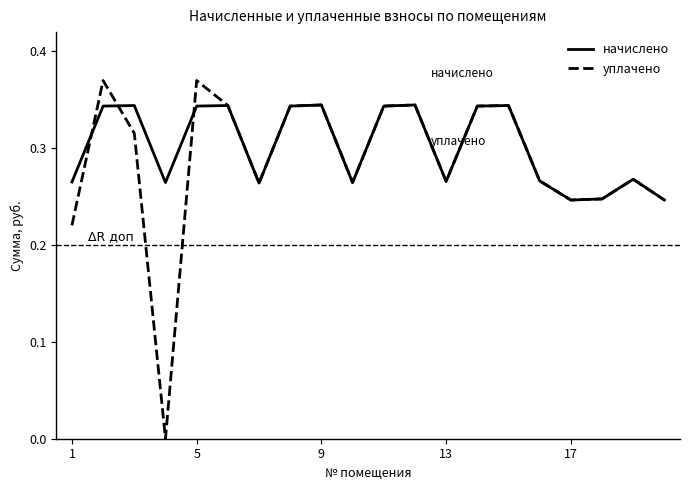

List the series in order of their overall mean, highest first.

начислено, уплачено